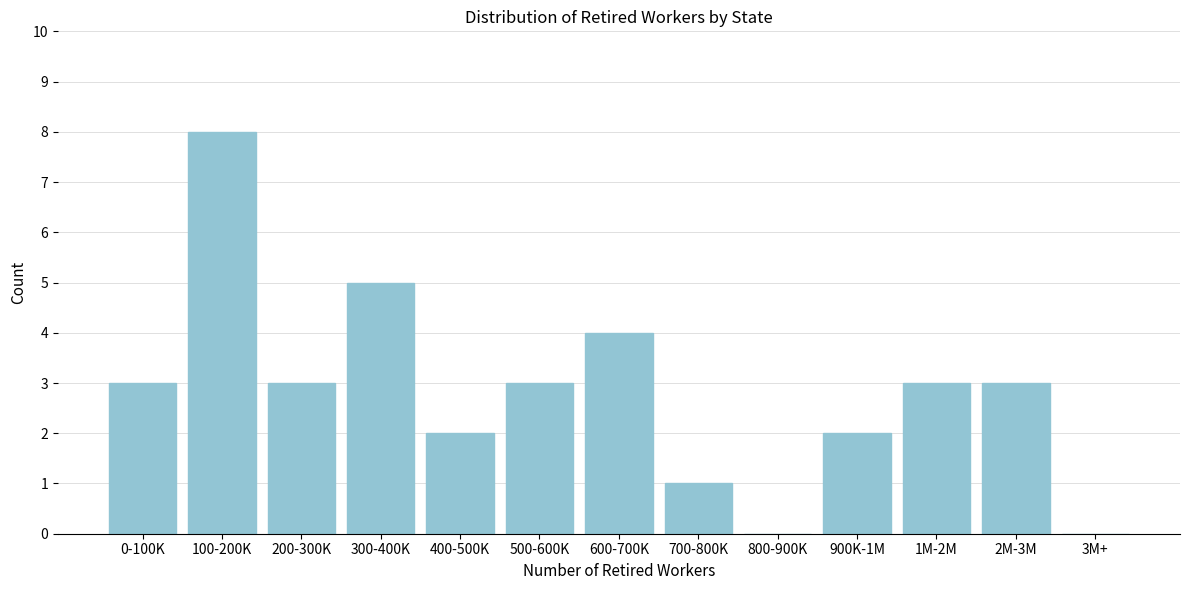

Reading left to right, what are all the values shown in this chart?

0-100K=3	100-200K=8	200-300K=3	300-400K=5	400-500K=2	500-600K=3	600-700K=4	700-800K=1	800-900K=0	900K-1M=2	1M-2M=3	2M-3M=3	3M+=0